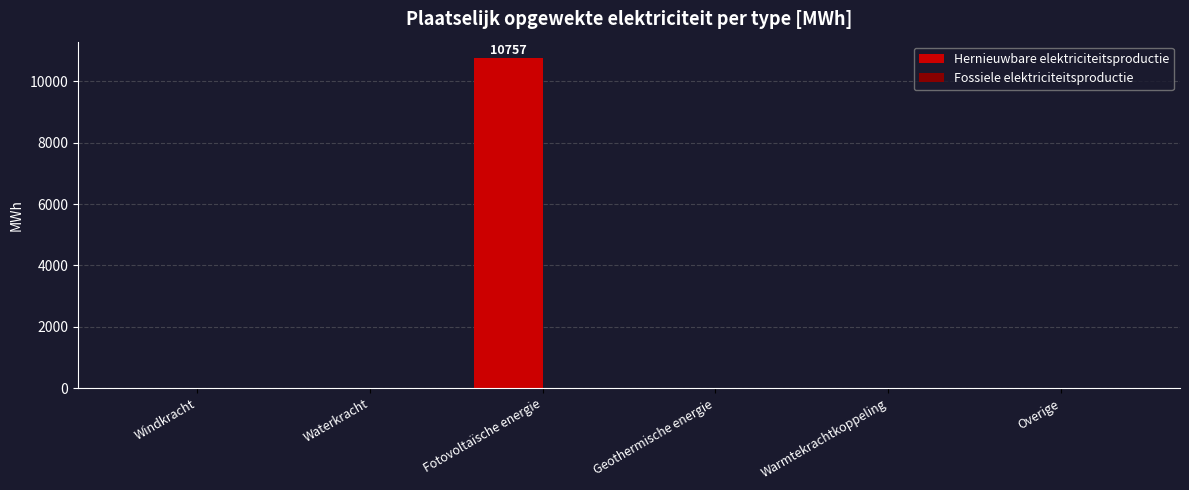

Reading right to left, extract all data points from this chart.

Overige=0.0	Warmtekrachtkoppeling=0.0	Geothermische energie=0.0	Fotovoltaïsche energie=10756.5	Waterkracht=0.0	Windkracht=0.0